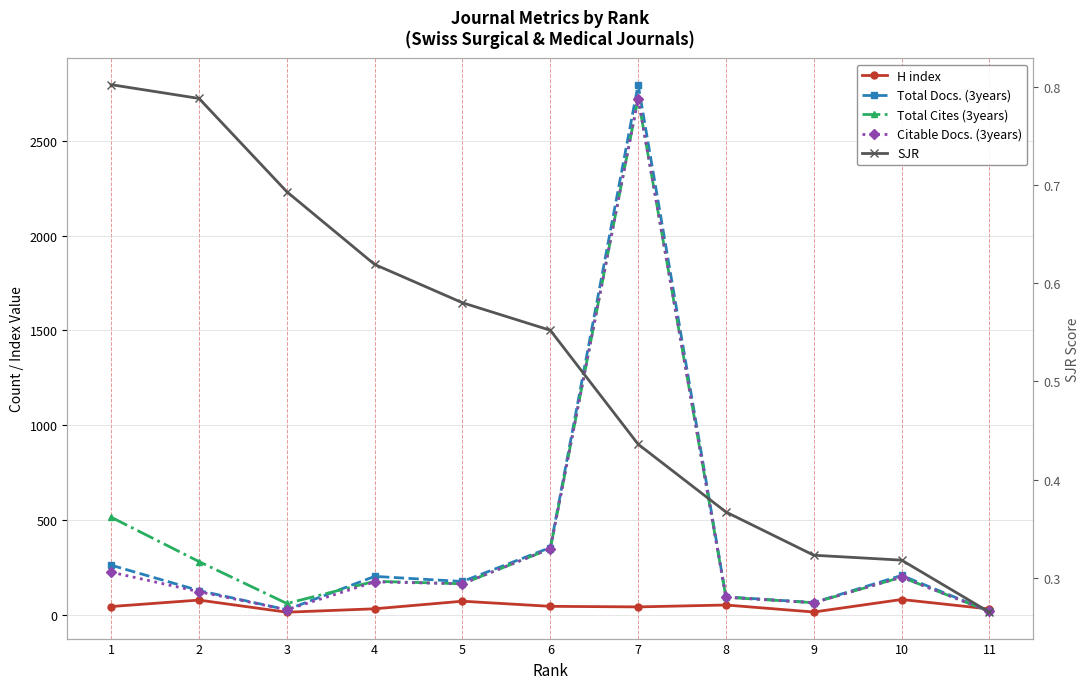

True or false: Total Docs. (3years) and Citable Docs. (3years) intersect in this chart.

False